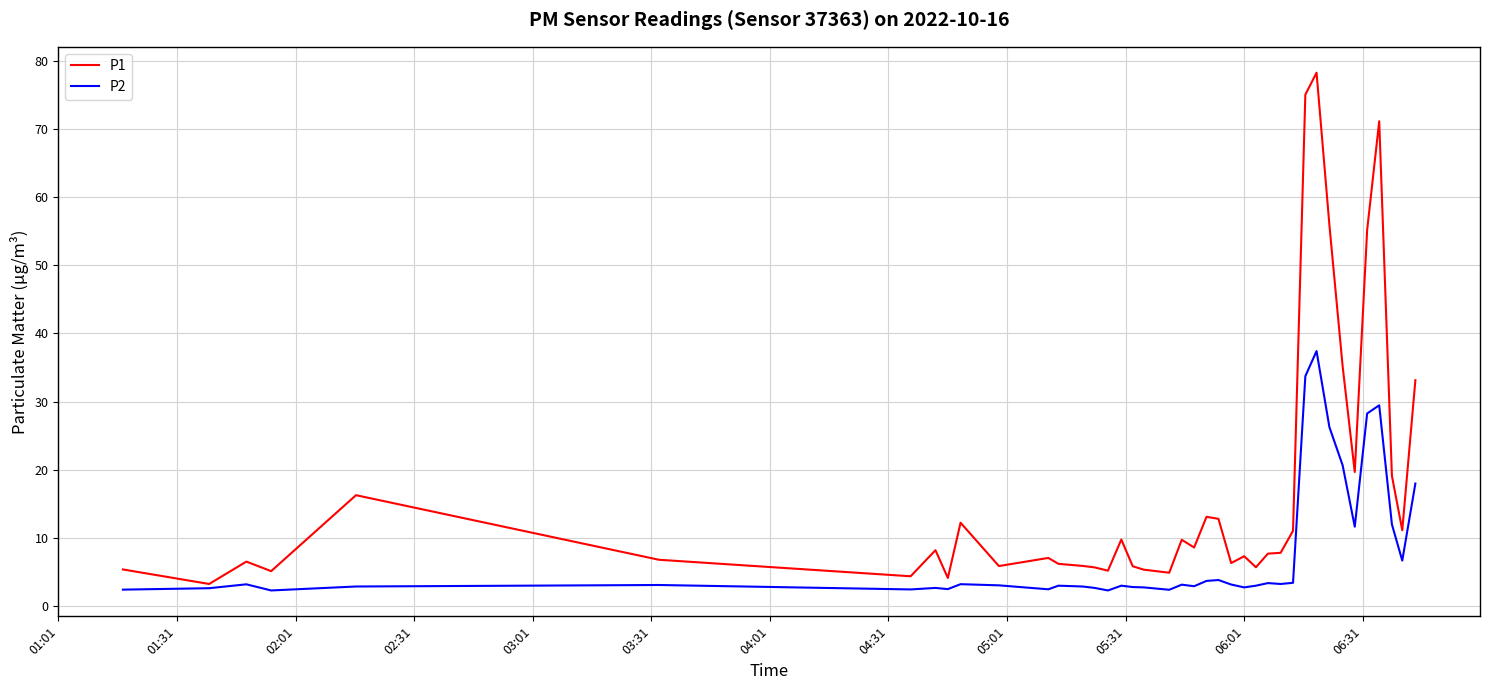

What is the minimum value shown in the chart?

2.3